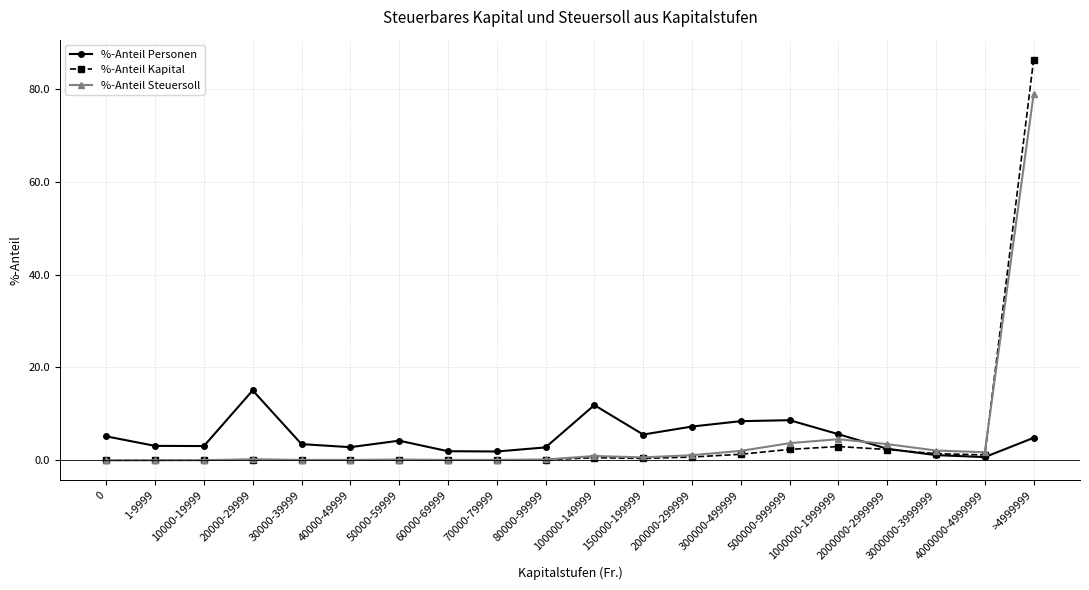

Which series has the largest range (max minus min)?

%-Anteil Kapital